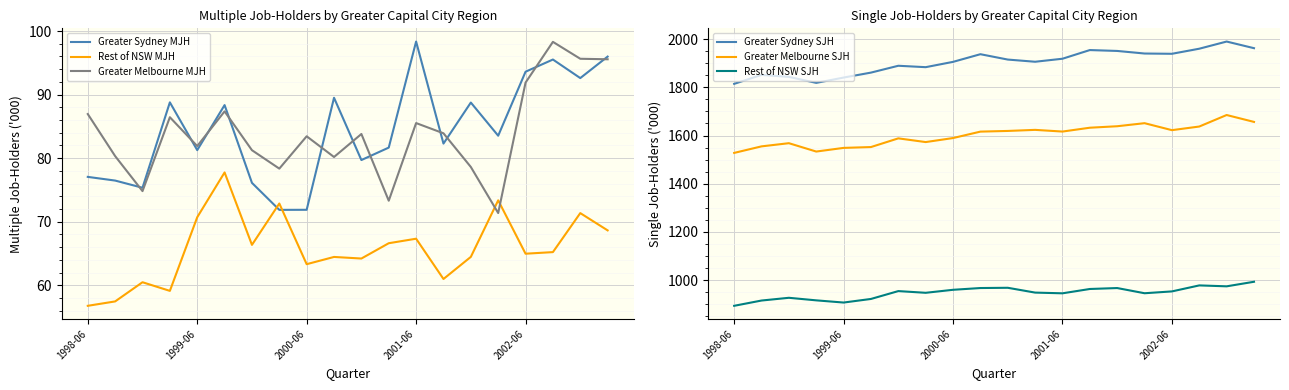

True or false: Rest of NSW SJH and Greater Sydney MJH cross at least once.

False